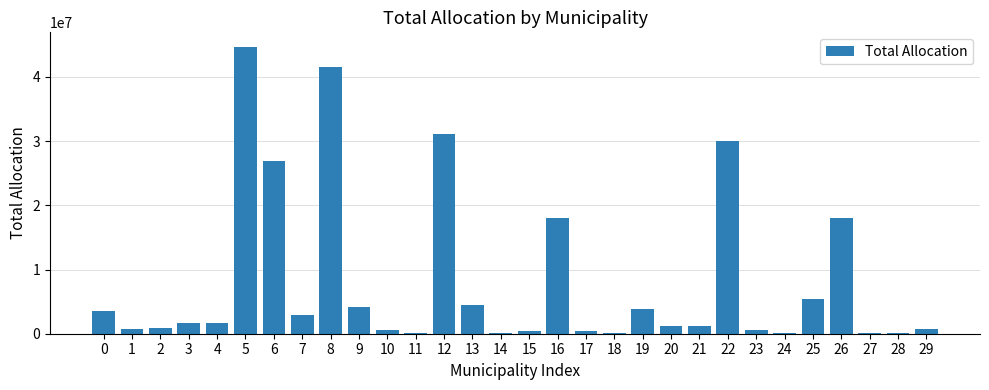

How many series are shown in this chart?

1